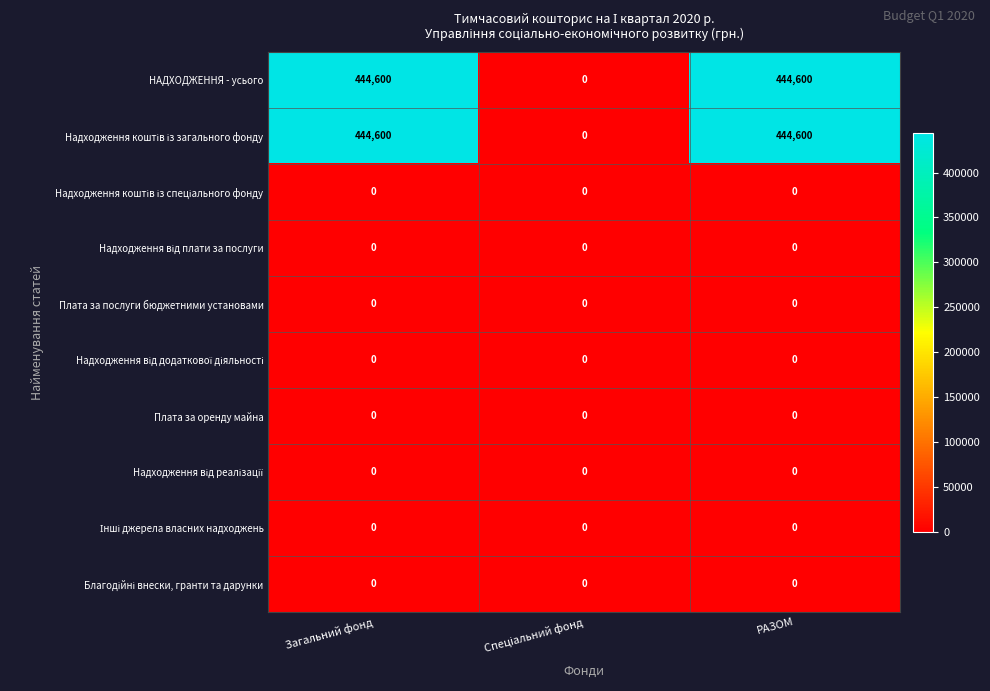

What is the difference between the highest and lowest values at Загальний фонд?

444600